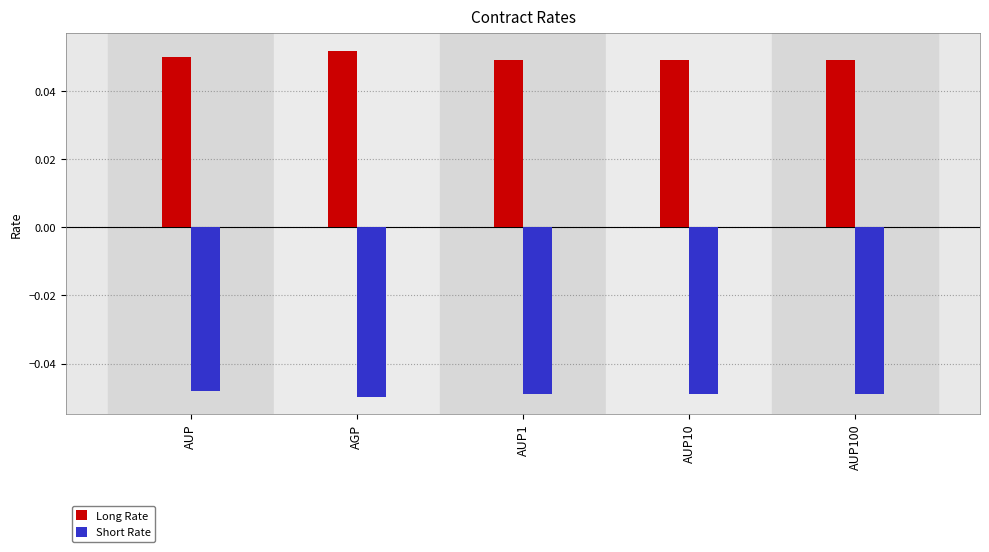

Which series has the largest total across all categories?

Long Rate